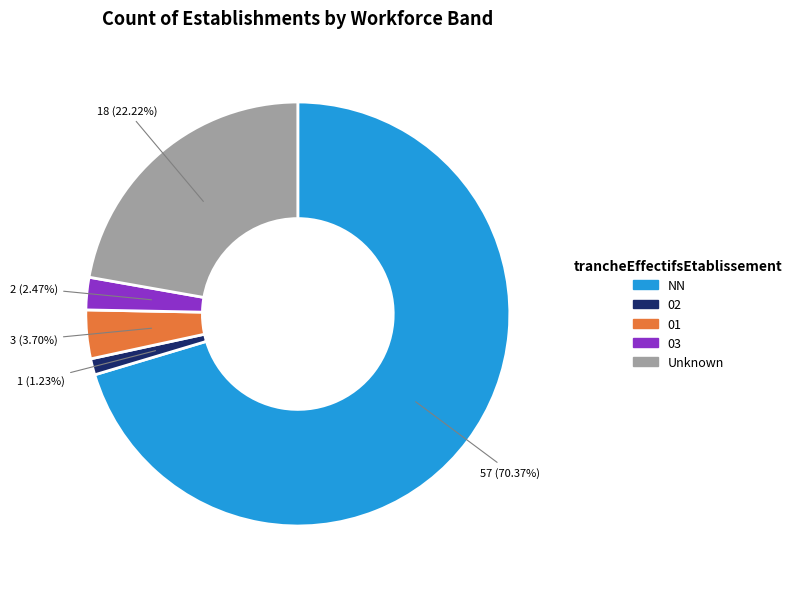

What is the majority slice?

NN